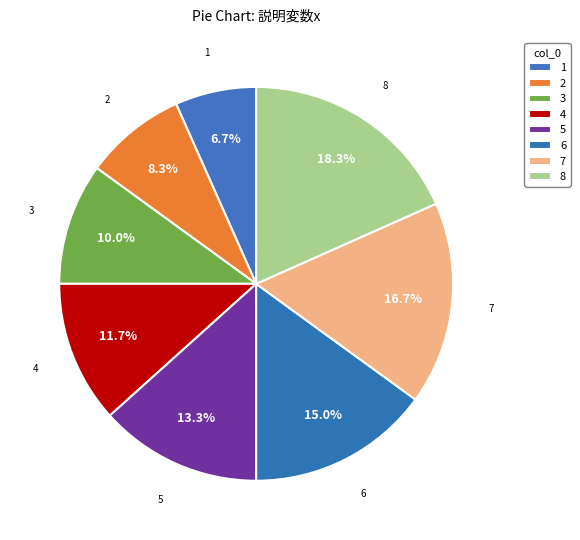

What percentage do 5 and 1 together represent?

20.0%